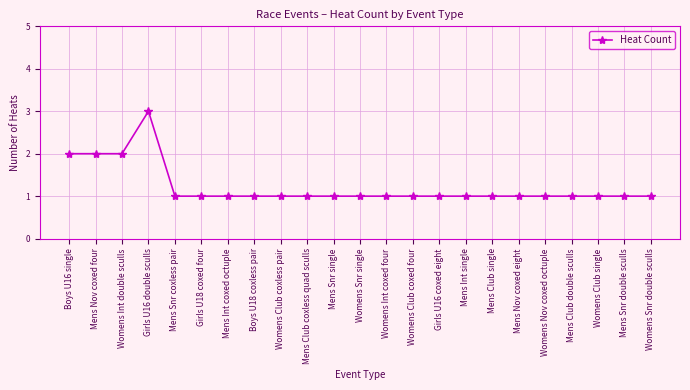

The chart shows a value of 1 at Mens Club coxless quad sculls. True or false?

True